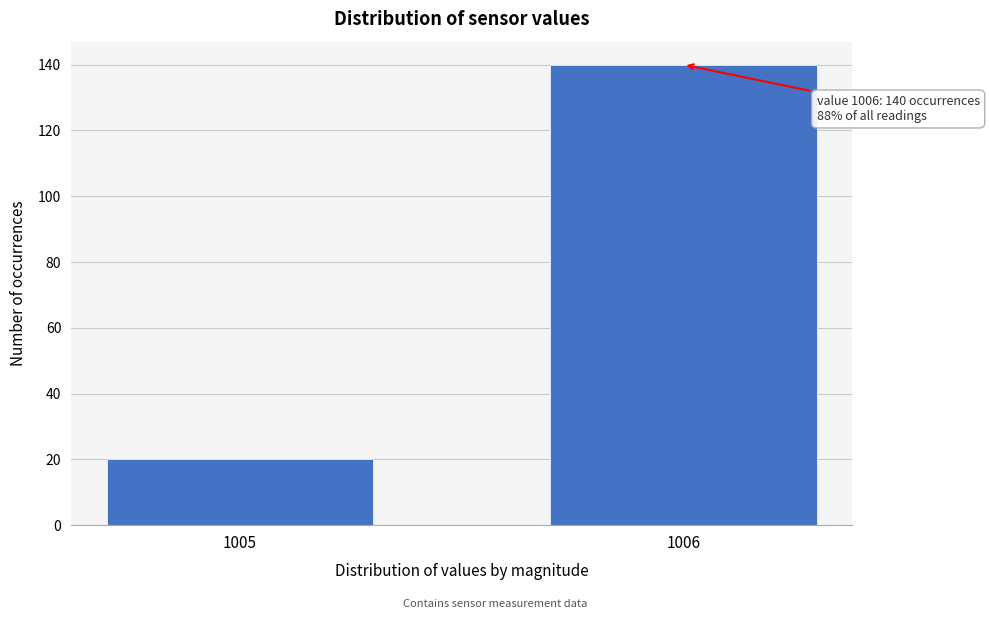

Reading right to left, extract all data points from this chart.

140	20